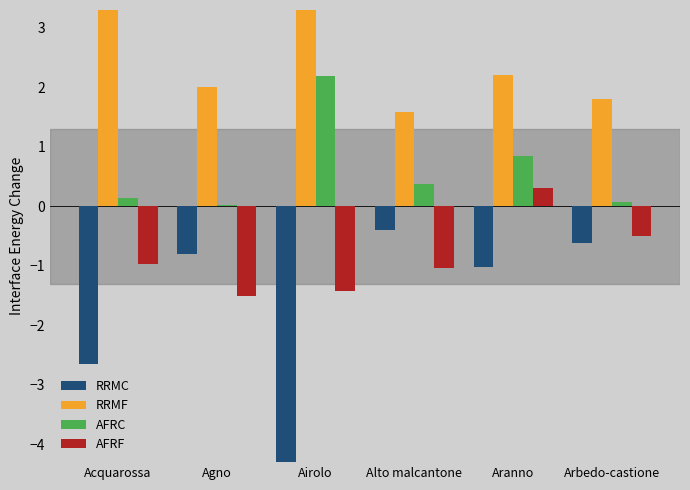

What is the difference between the second highest and minimum values in the AFRC series?

0.8